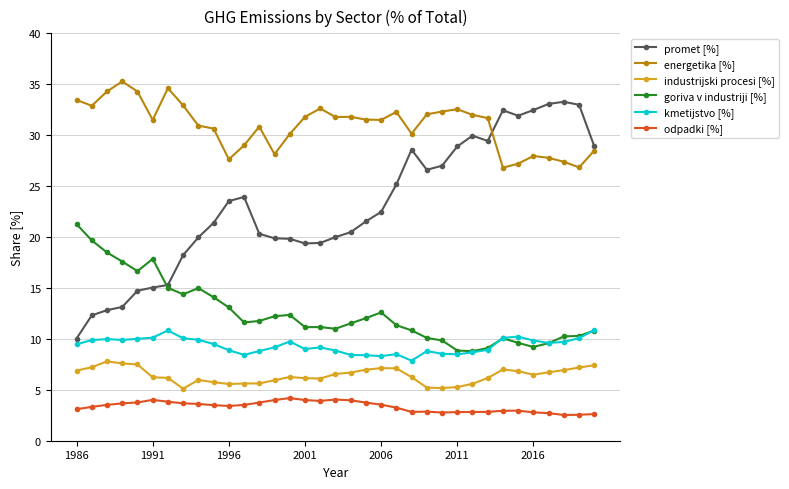

Which series has the largest range (max minus min)?

promet [%]